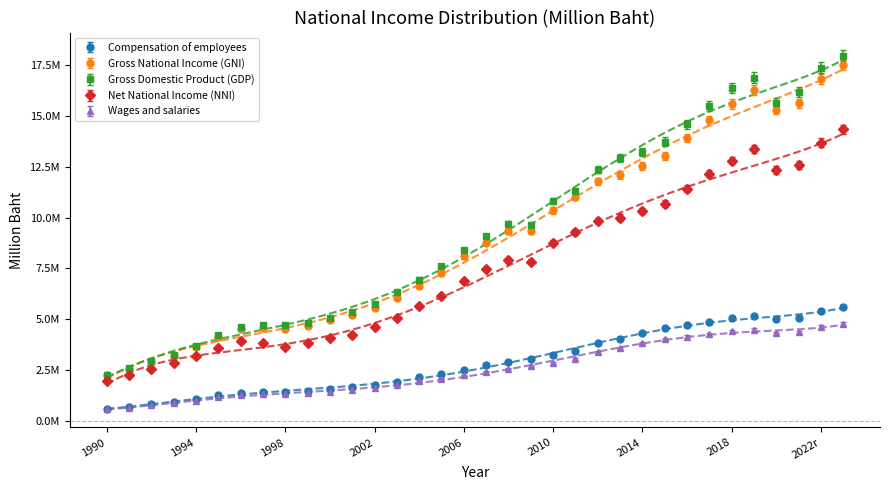

What is the sum of all Net National Income (NNI) values?

252987080.0